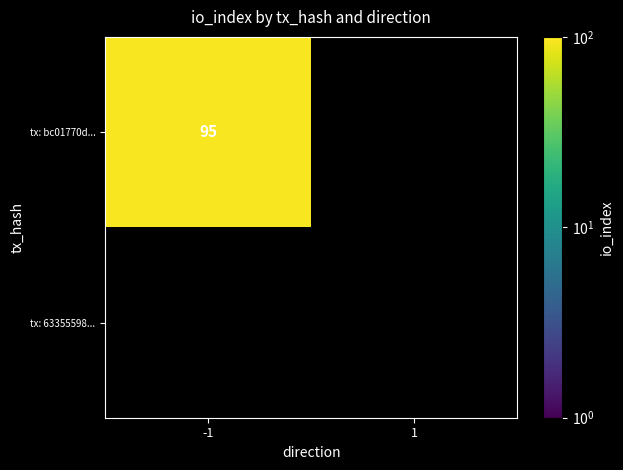

Count the number of data series in this chart.

2